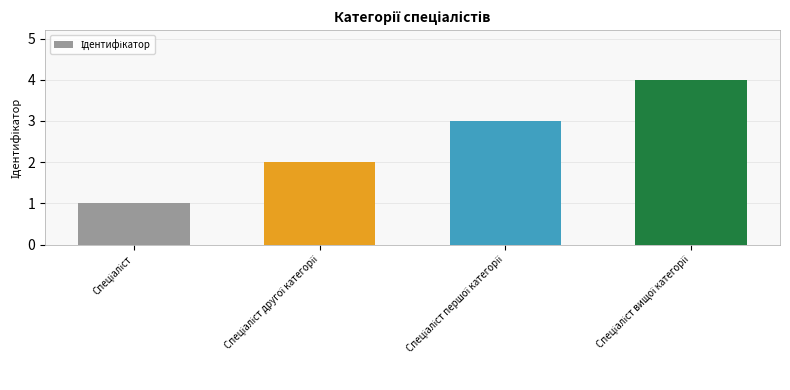

What is the maximum value shown in the chart?

4